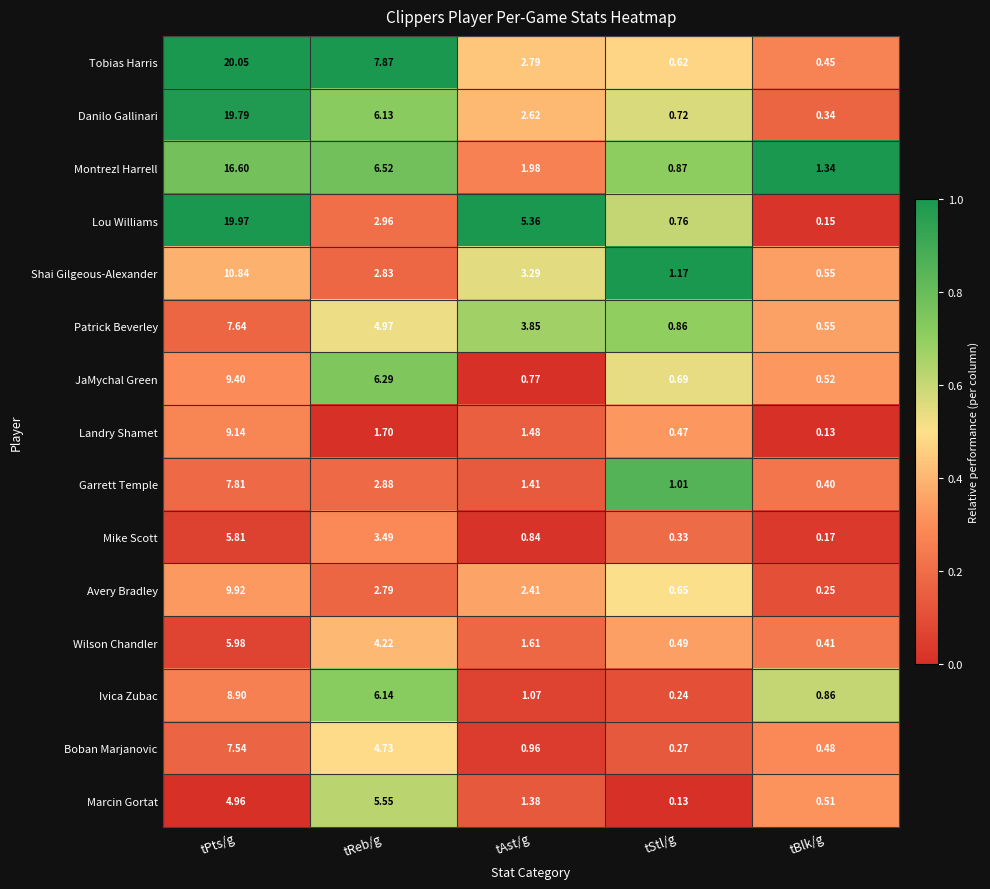

At which category is the sum across all series the highest?

tPts/g